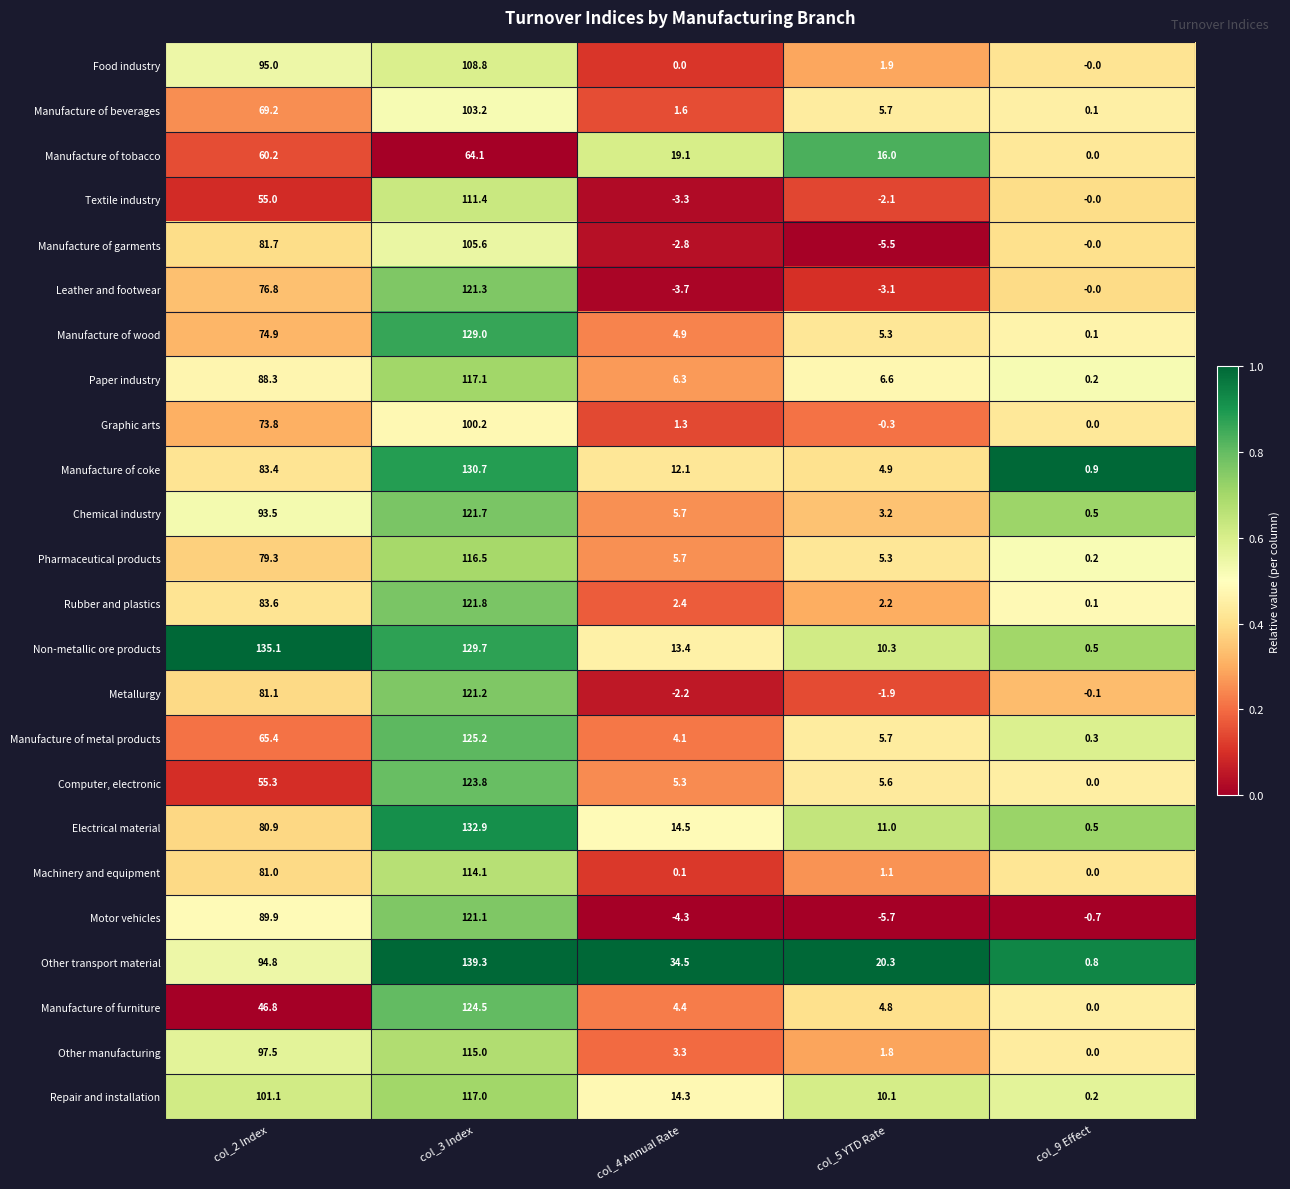

The Computer, electronic series shows 77.7 at col_3 Index. True or false?

False